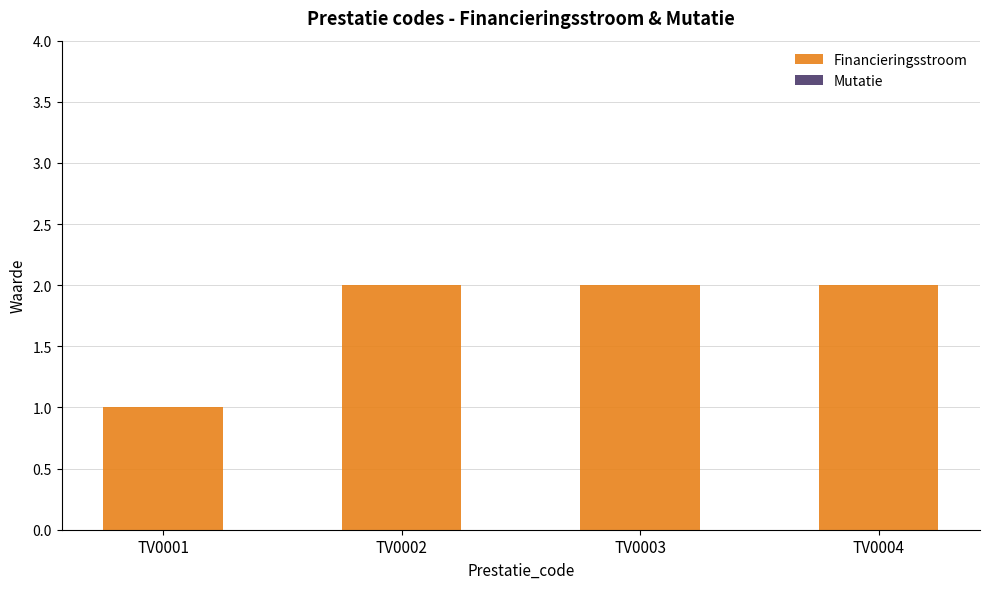

The value at TV0001 is 1. True or false?

True